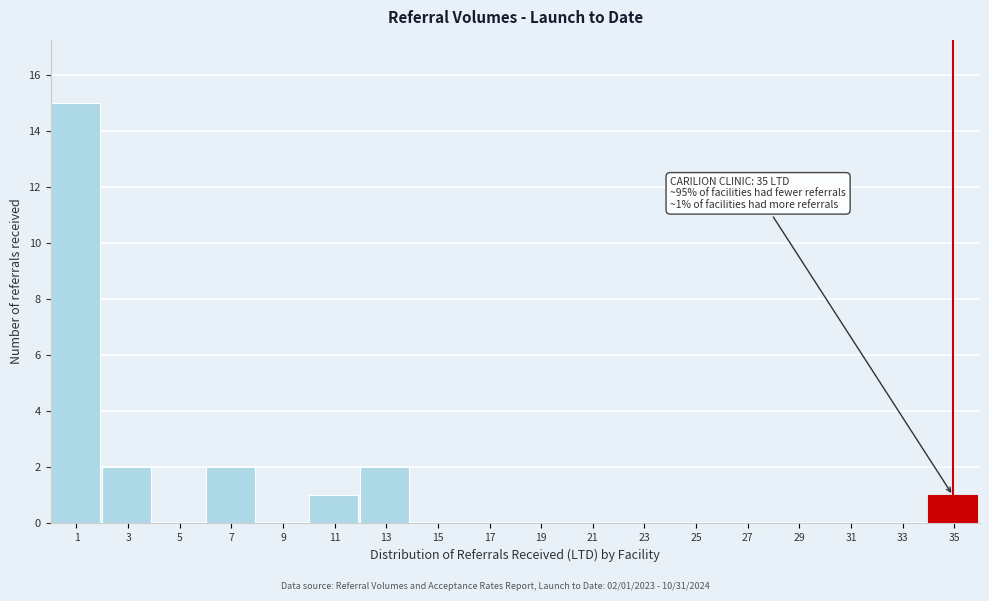

Reading left to right, transcribe all the data shown in this chart.

1=15	3=2	5=0	7=2	9=0	11=1	13=2	15=0	17=0	19=0	21=0	23=0	25=0	27=0	29=0	31=0	33=0	35=1